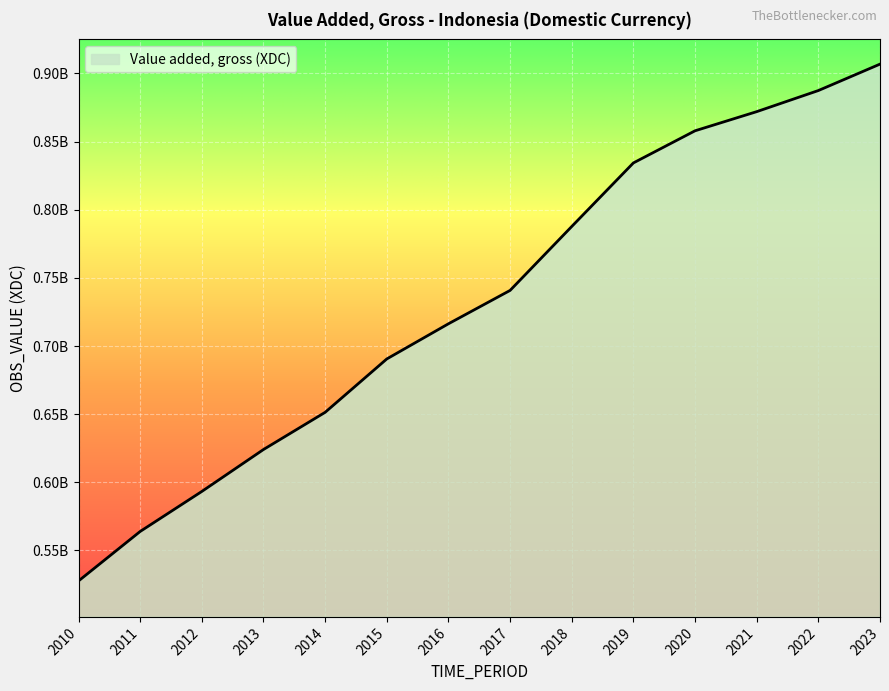

Reading right to left, list all the values displayed in this chart.

906867400	887475300	871992100	857946100	834376600	787733600	740822600	716342800	690540500	651371800	624086500	593319700	563958000	527650300